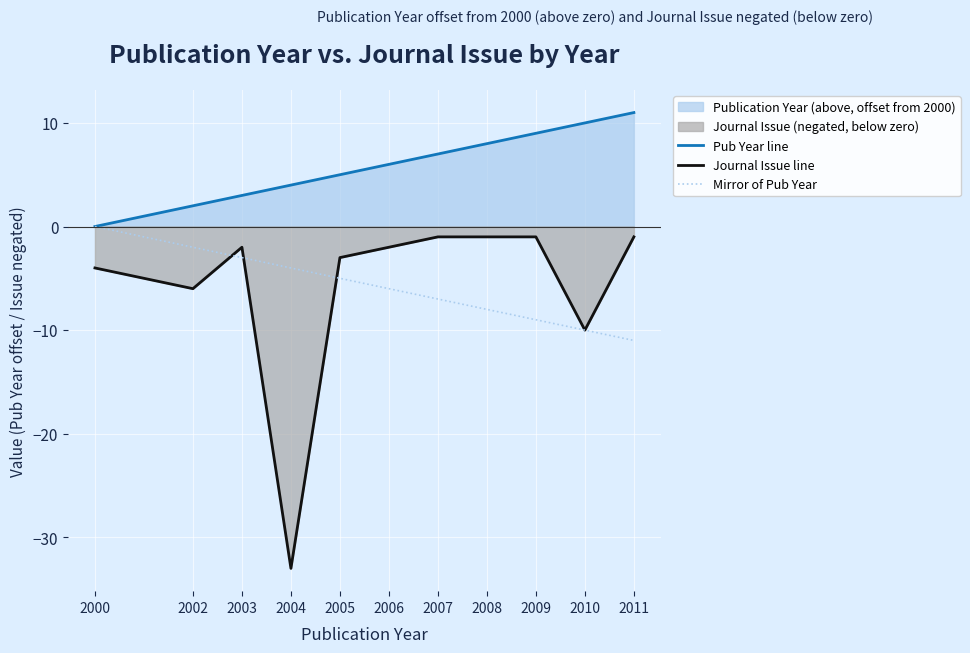

Which series has the largest range (max minus min)?

Journal Issue line